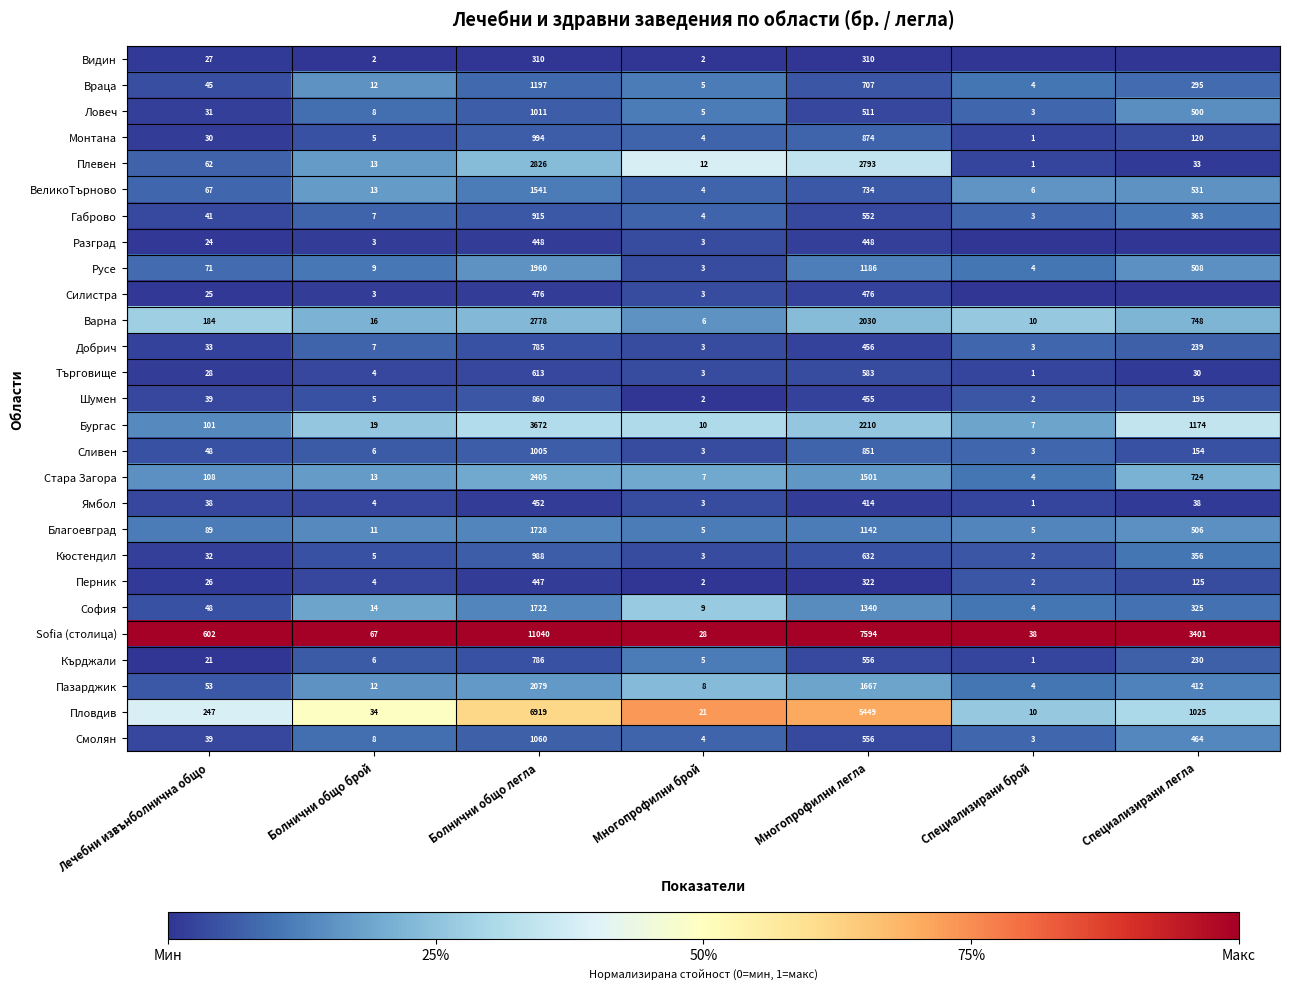

Rank the series at Болнични общо легла from highest to lowest value.

Sofia (столица), Пловдив, Бургас, Плевен, Варна, Стара Загора, Пазарджик, Русе, Благоевград, София, ВеликоТърново, Враца, Смолян, Ловеч, Сливен, Монтана, Кюстендил, Габрово, Шумен, Кърджали, Добрич, Търговище, Силистра, Ямбол, Разград, Перник, Видин